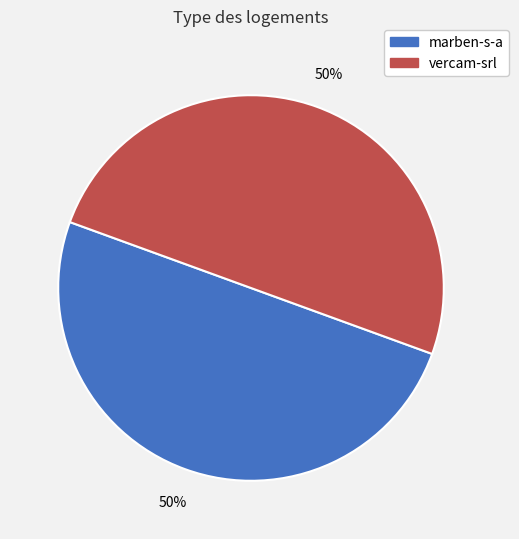

True or false: vercam-srl accounts for 41% of the total.

False